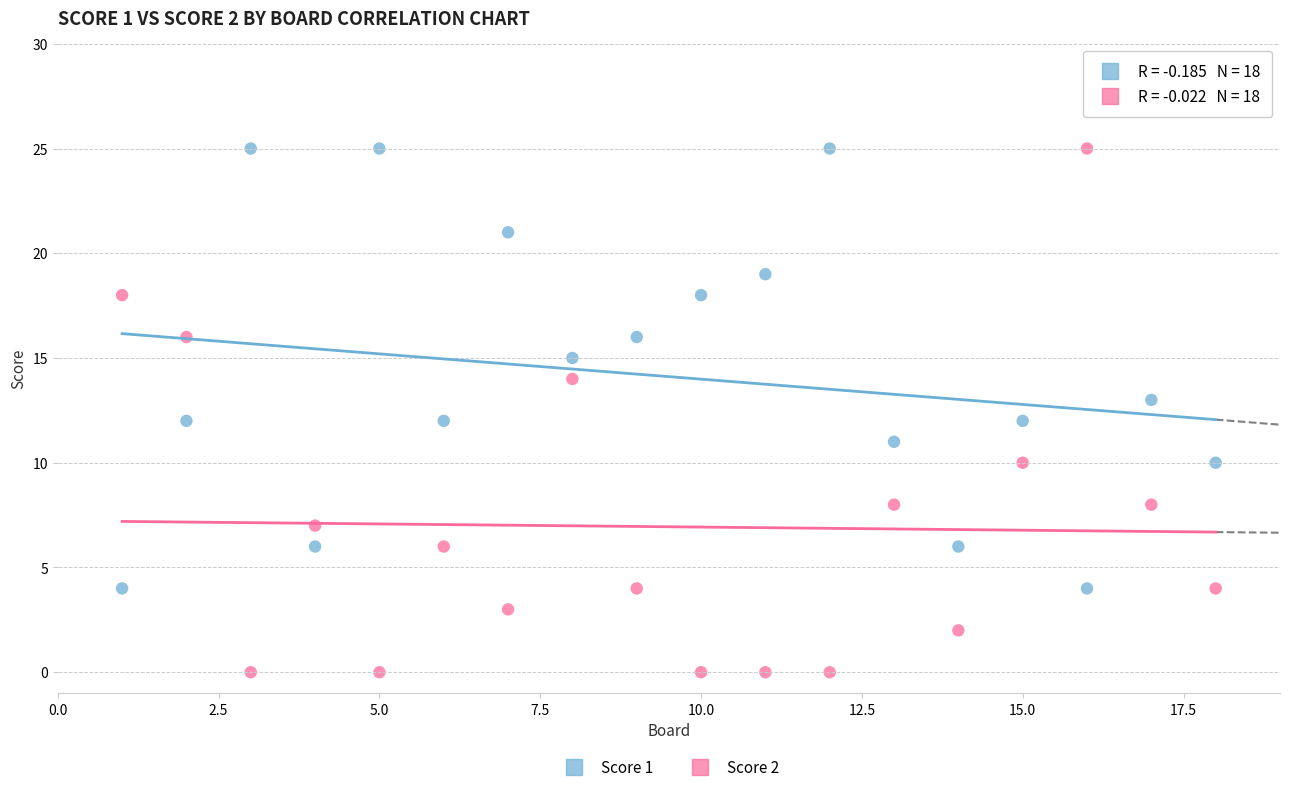

Which series has the largest Y range (max minus min)?

Score 2